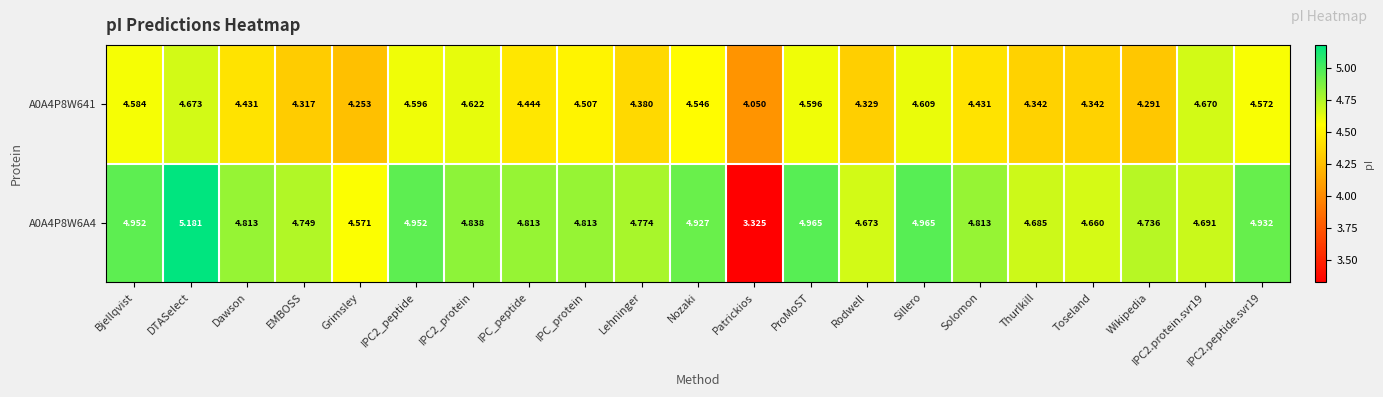

Between Wikipedia and IPC2.peptide.svr19, which series saw the biggest shift?

A0A4P8W641